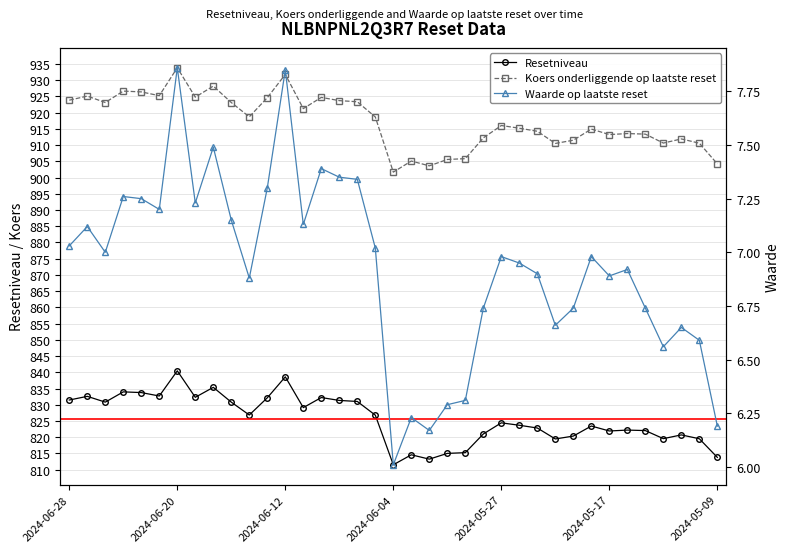

How many interior local valleys does the Resetniveau series have?

10